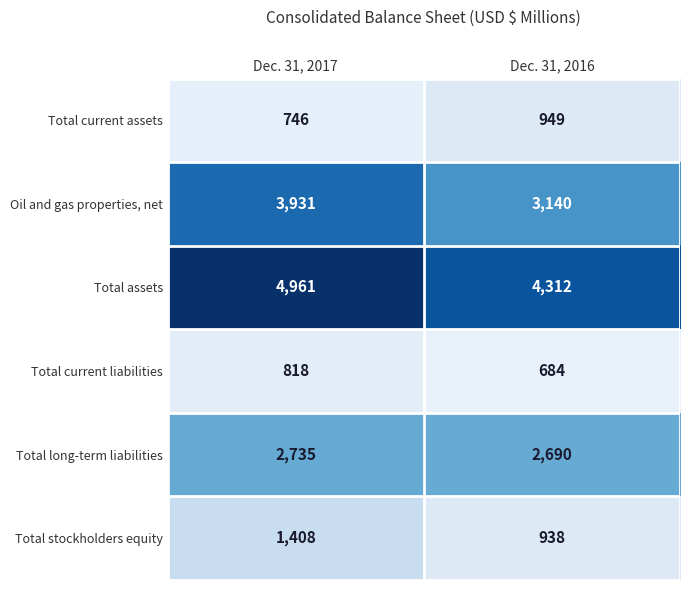

What is the smallest value displayed?

684